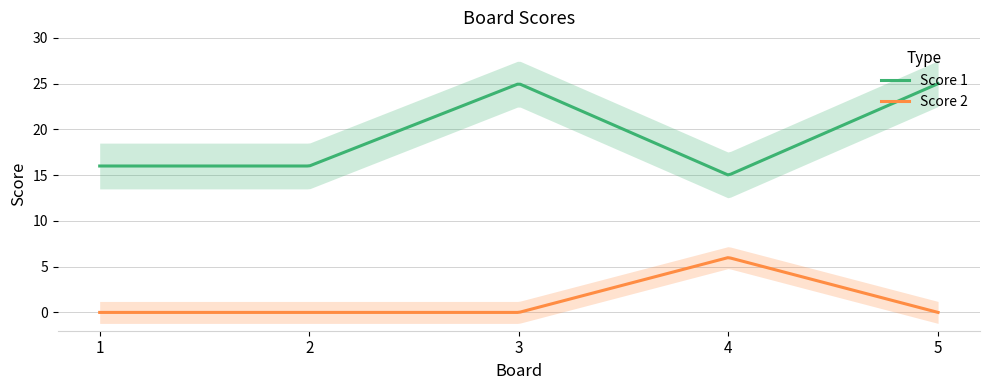

Reading left to right, transcribe all the data shown in this chart.

Score 1: 16	16	25	15	25
Score 2: 0	0	0	6	0